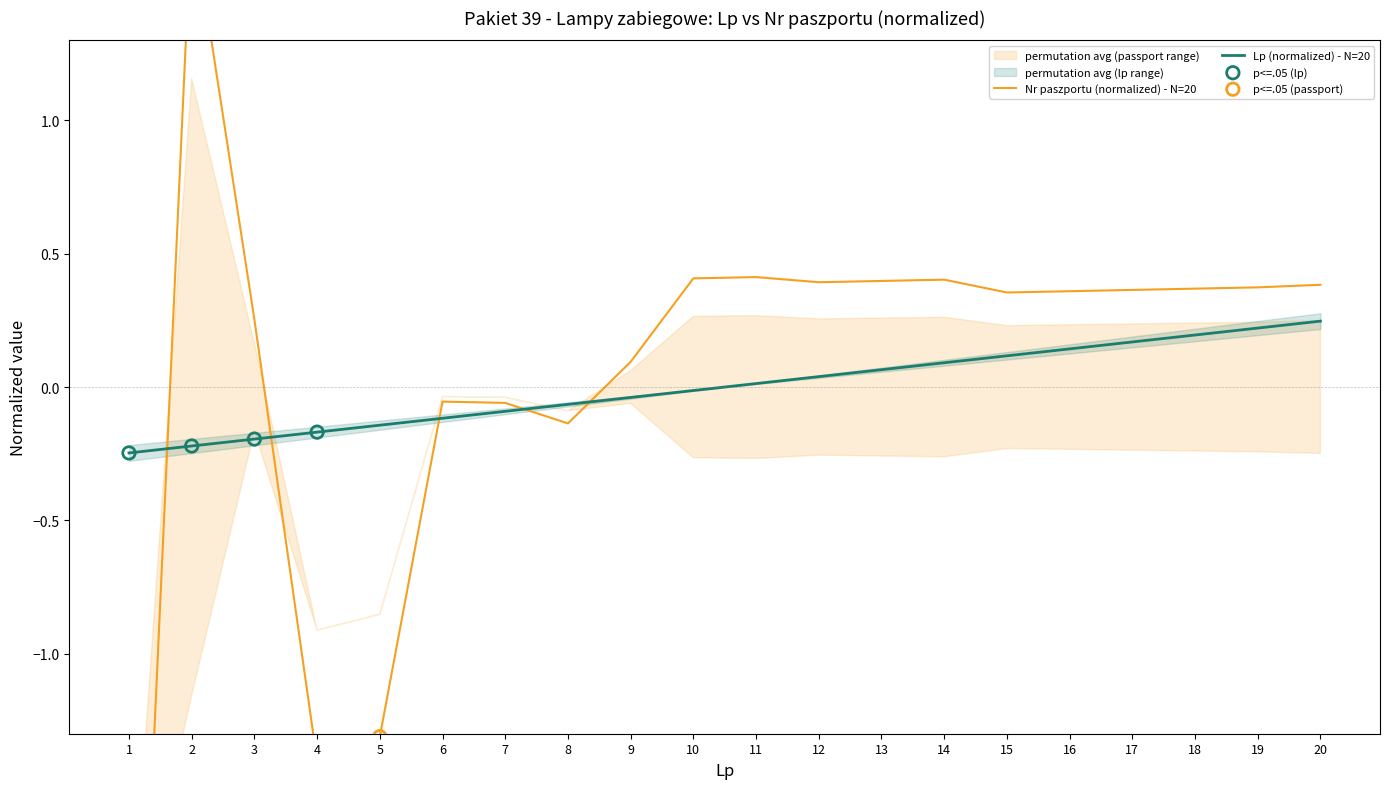

Which series has the largest total across all categories?

Lp (item number)